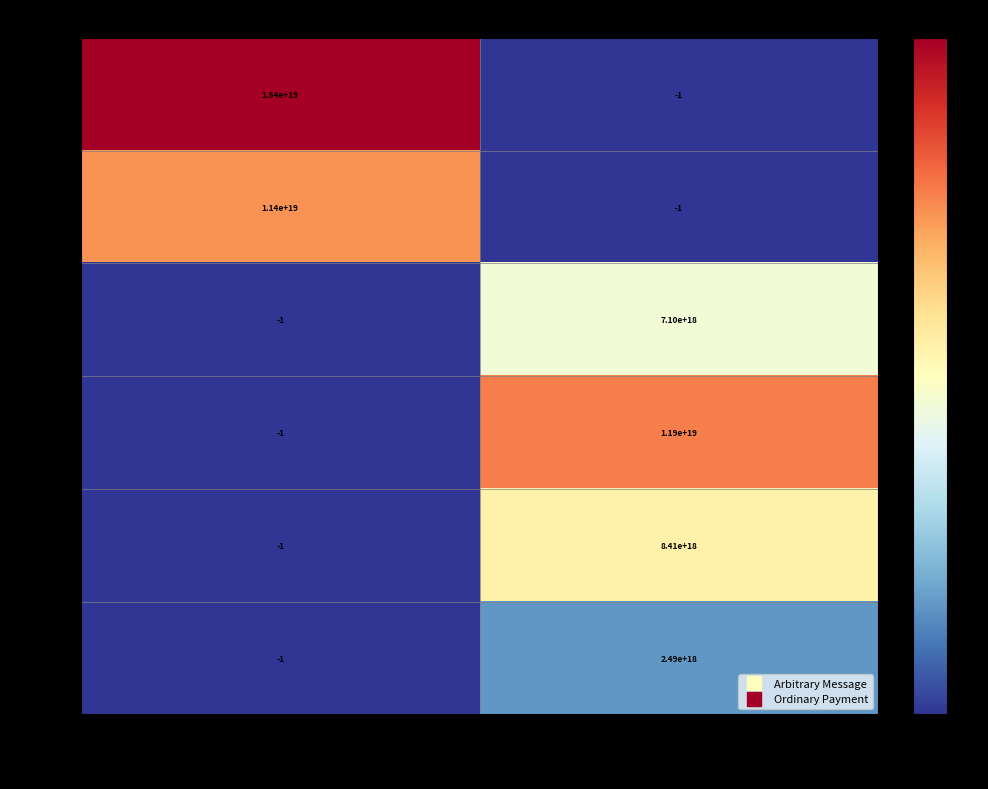

Rank the categories by 50201 value from highest to lowest.

Ordinary Payment, Arbitrary Message